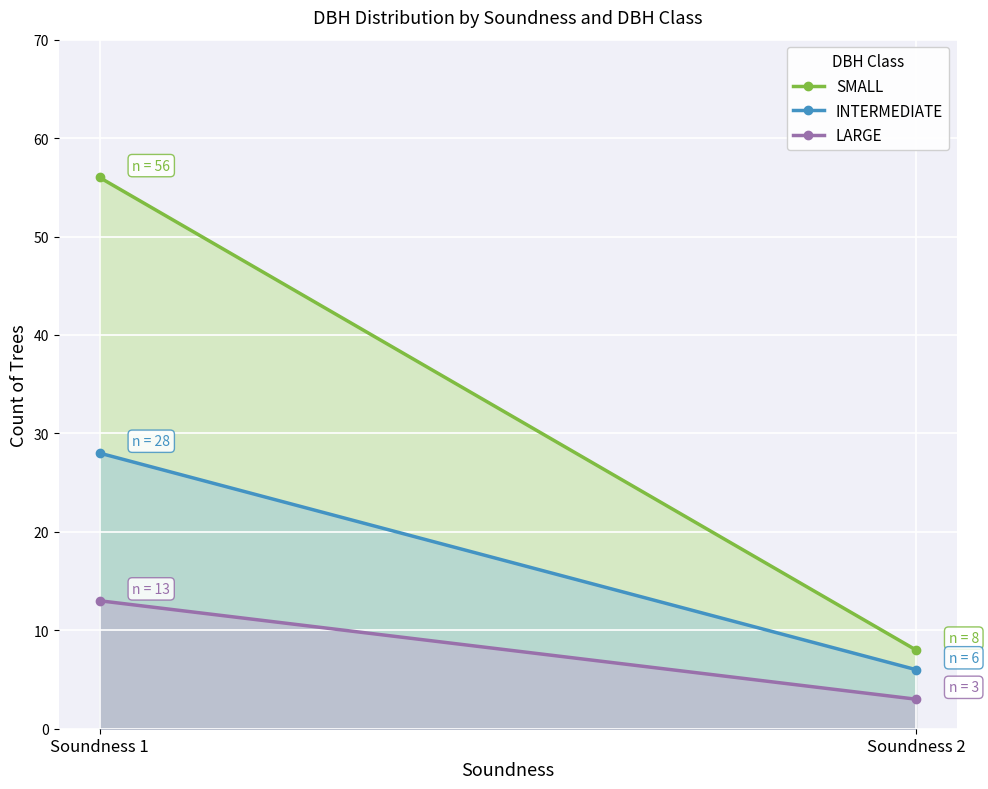

Reading left to right, extract all data points from this chart.

SMALL: Soundness 1=56	Soundness 2=8
INTERMEDIATE: Soundness 1=28	Soundness 2=6
LARGE: Soundness 1=13	Soundness 2=3